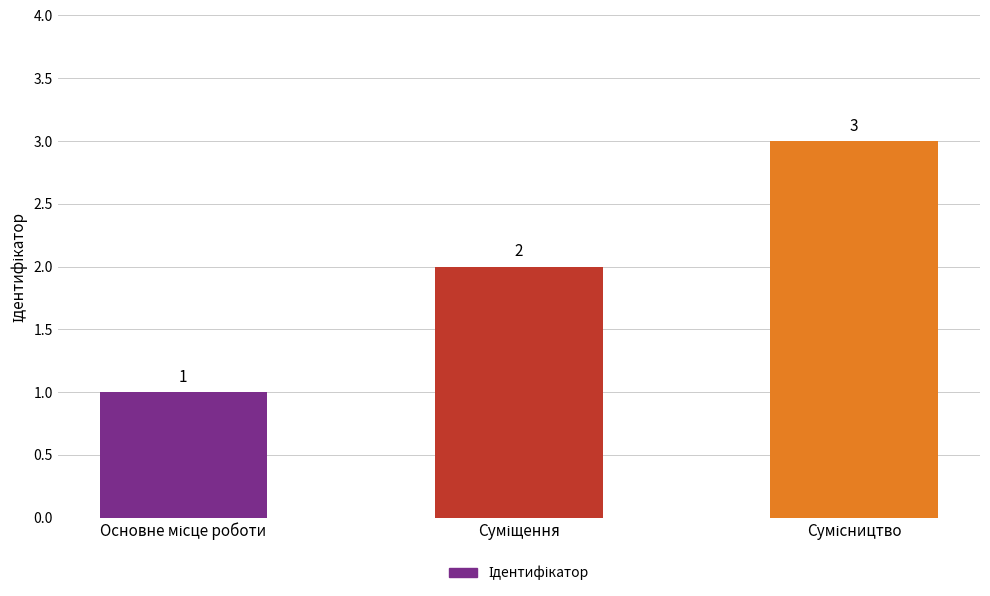

What is the sum of all values?

6